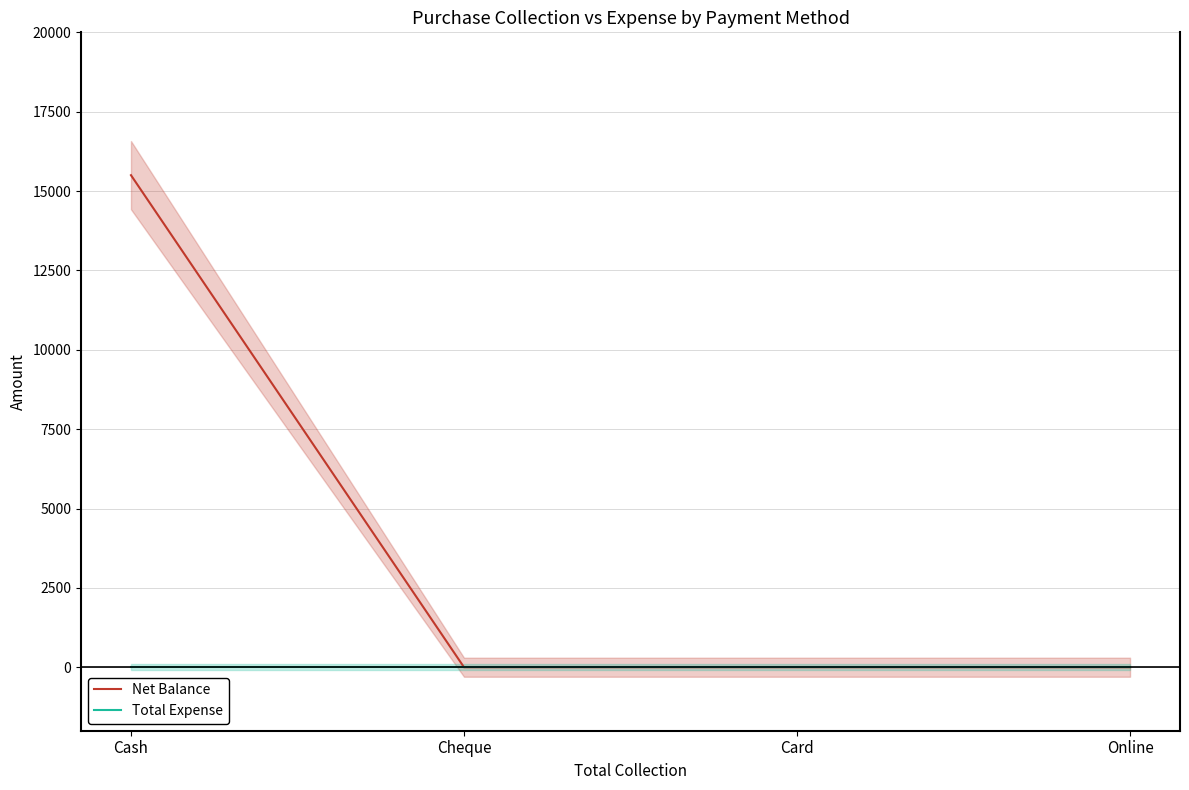

Reading left to right, what are all the values shown in this chart?

Net Balance: Cash=15500	Cheque=0	Card=0	Online=0
Total Expense: Cash=0	Cheque=0	Card=0	Online=0